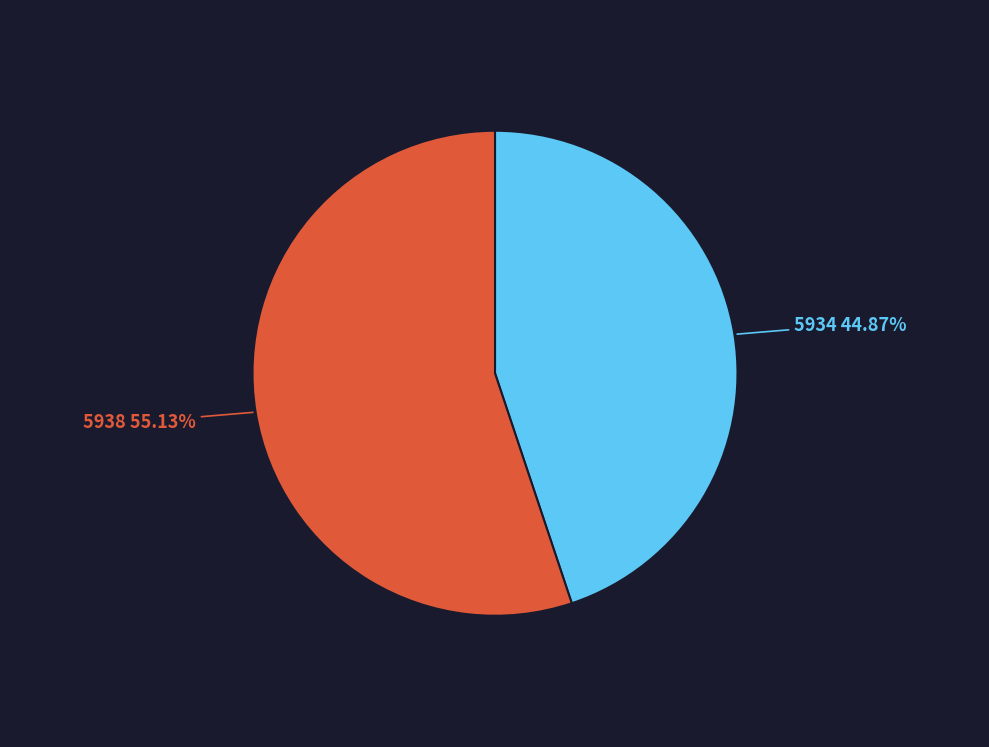

Do 5938 and 5934 together represent more than half of the pie?

Yes